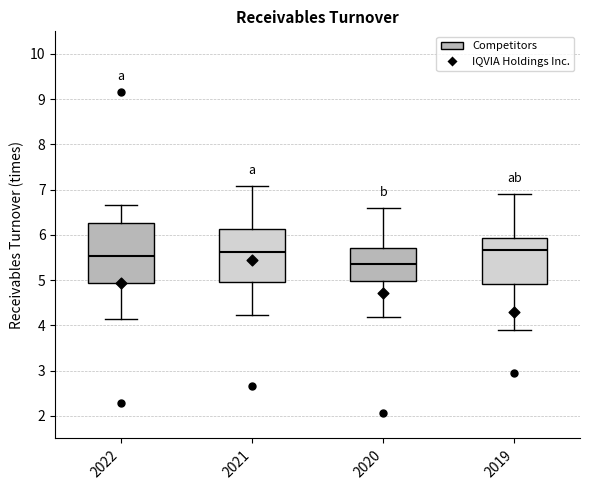

Reading left to right, transcribe this box plot: for each box, give where its median line is, the range the box spans, and where its two whiskers end, as read against the y-axis. The values are not printed on the chart, so give them approximately, as read against the axis.

2022: median 5.5, box 4.9 to 6.3, whiskers 4.1 to 6.7
2021: median 5.6, box 5.0 to 6.1, whiskers 4.2 to 7.1
2020: median 5.4, box 5.0 to 5.7, whiskers 4.2 to 6.6
2019: median 5.7, box 4.9 to 5.9, whiskers 3.9 to 6.9